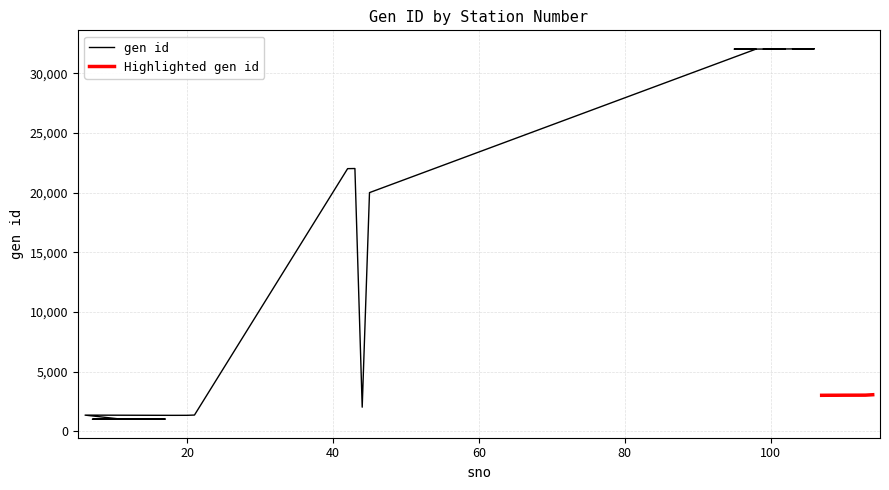

Which has a higher value, 19 or 114?

114